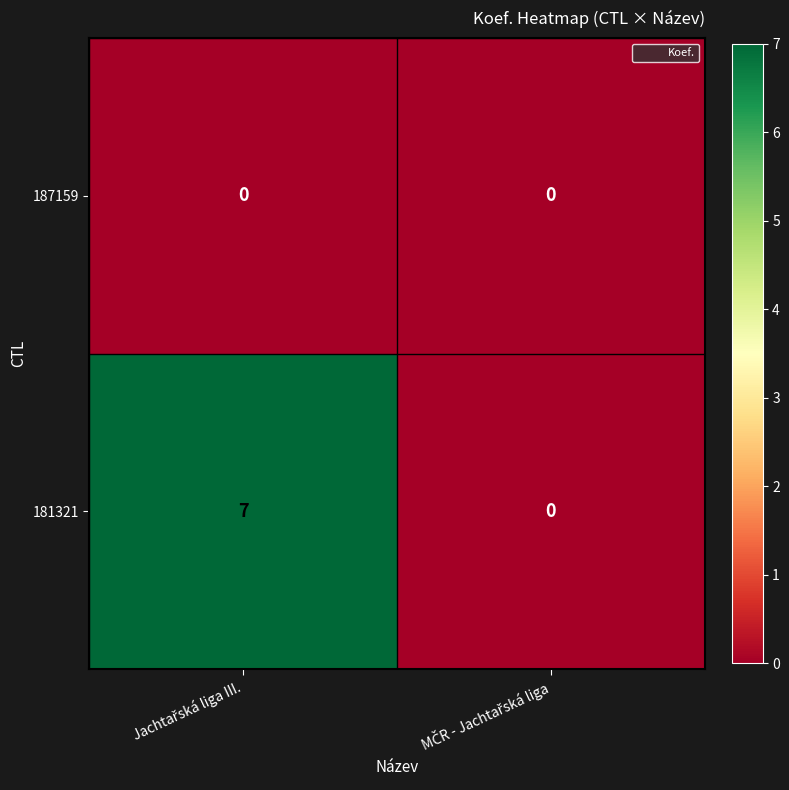

Rank the series by their average value, from lowest to highest.

187159, 181321